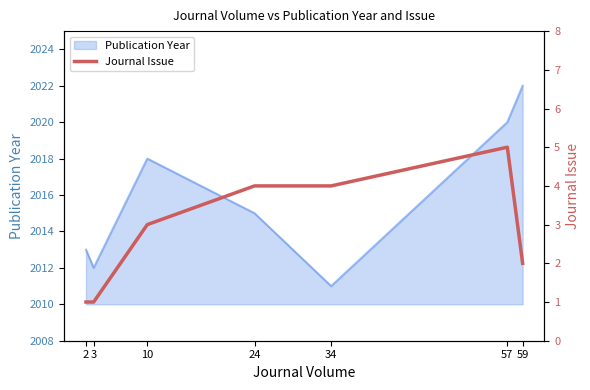

Rank the categories by Publication Year value from lowest to highest.

34, 3, 2, 24, 10, 57, 59